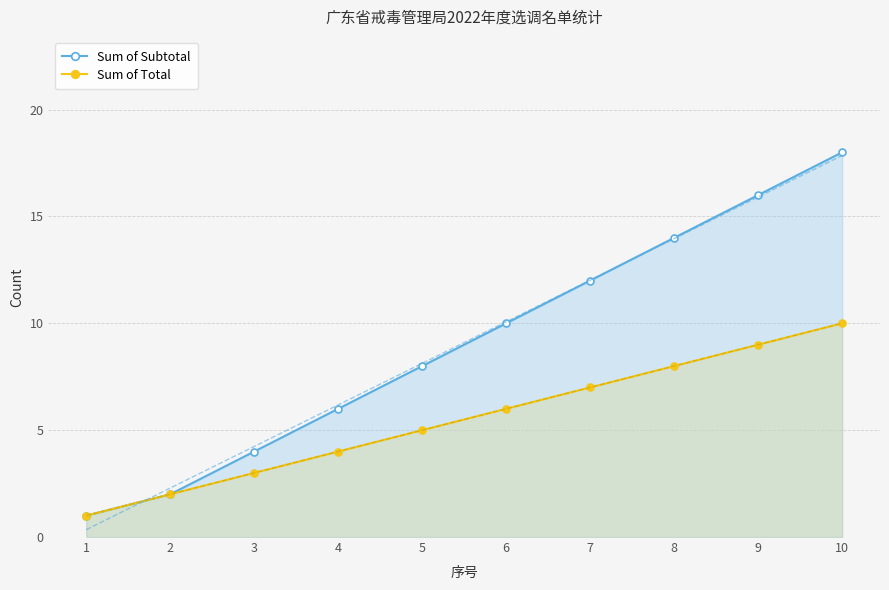

Reading left to right, list all the values displayed in this chart.

Sum of Subtotal: 1=1	2=2	3=4	4=6	5=8	6=10	7=12	8=14	9=16	10=18
Sum of Total: 1=1	2=2	3=3	4=4	5=5	6=6	7=7	8=8	9=9	10=10